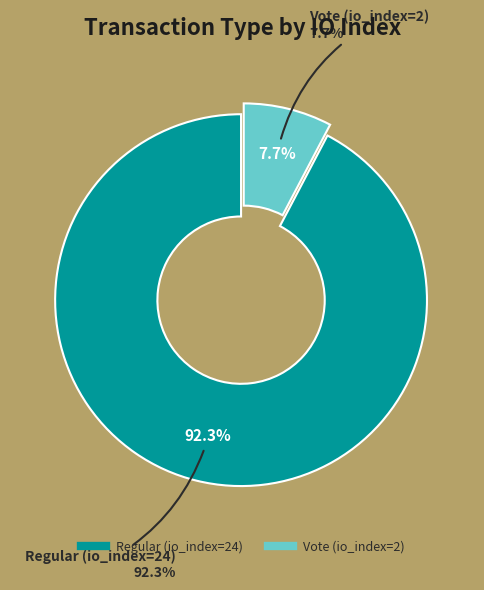

Combined, do Regular (io_index=24) and Vote (io_index=2) account for over 50%?

Yes